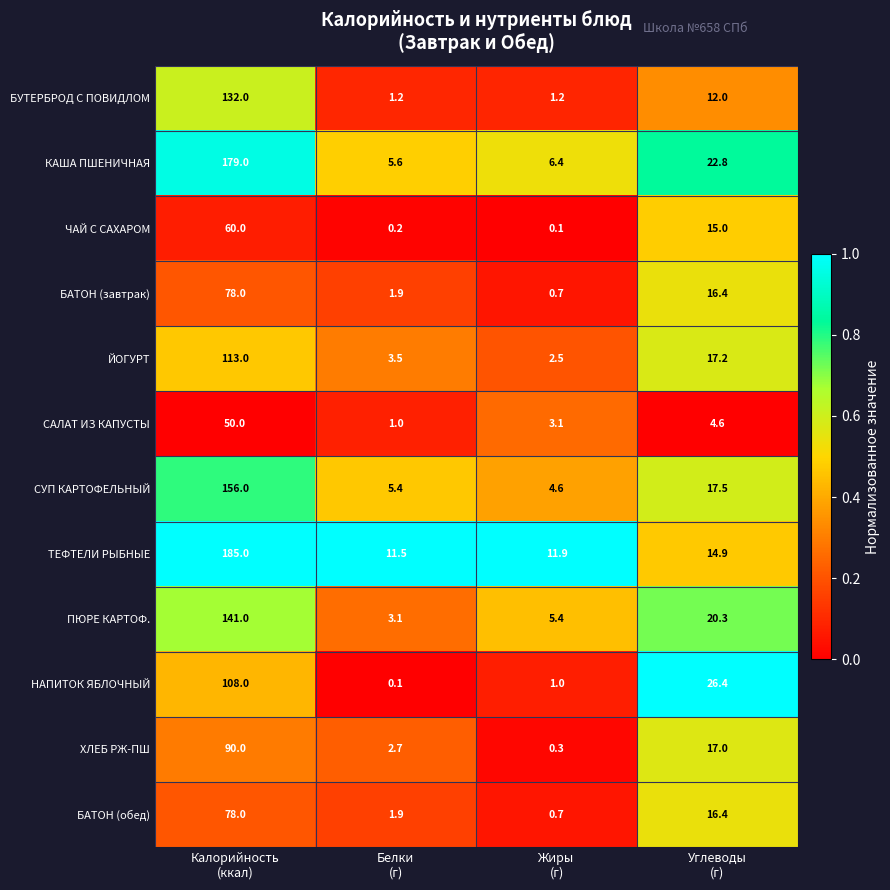

What is the difference between the maximum and second lowest values in the БАТОН (завтрак) series?

76.1